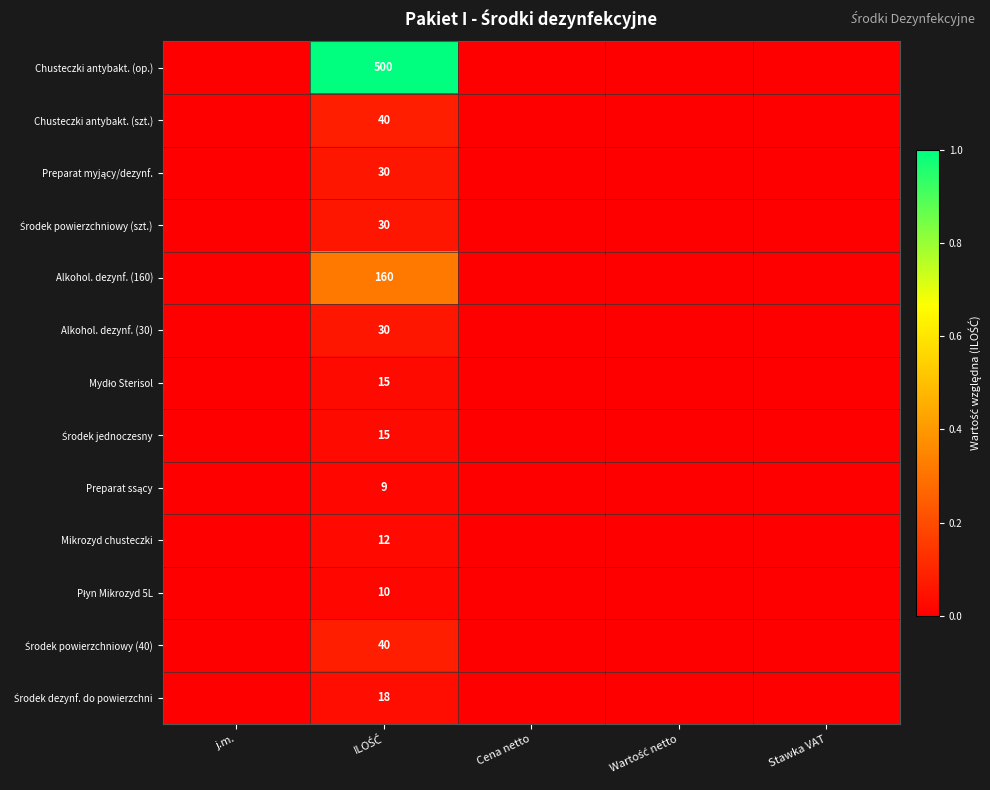

Which category has the highest value across all series?

ILOŚĆ